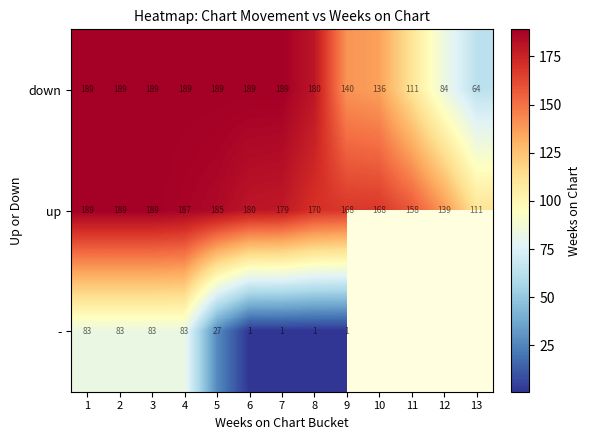

Is it true that up equals 238.9 at 12?

False